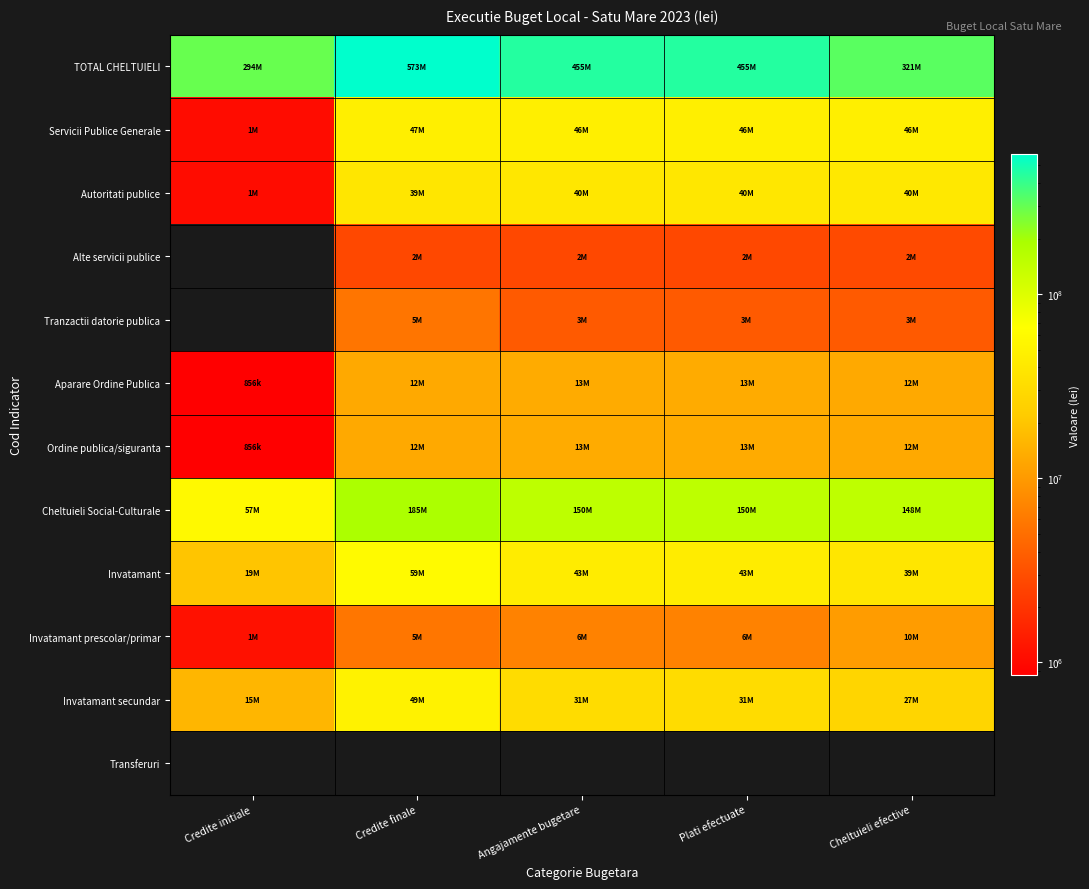

What is the difference between the second highest and minimum values in the Invatamant prescolar/primar series?

5664657.0